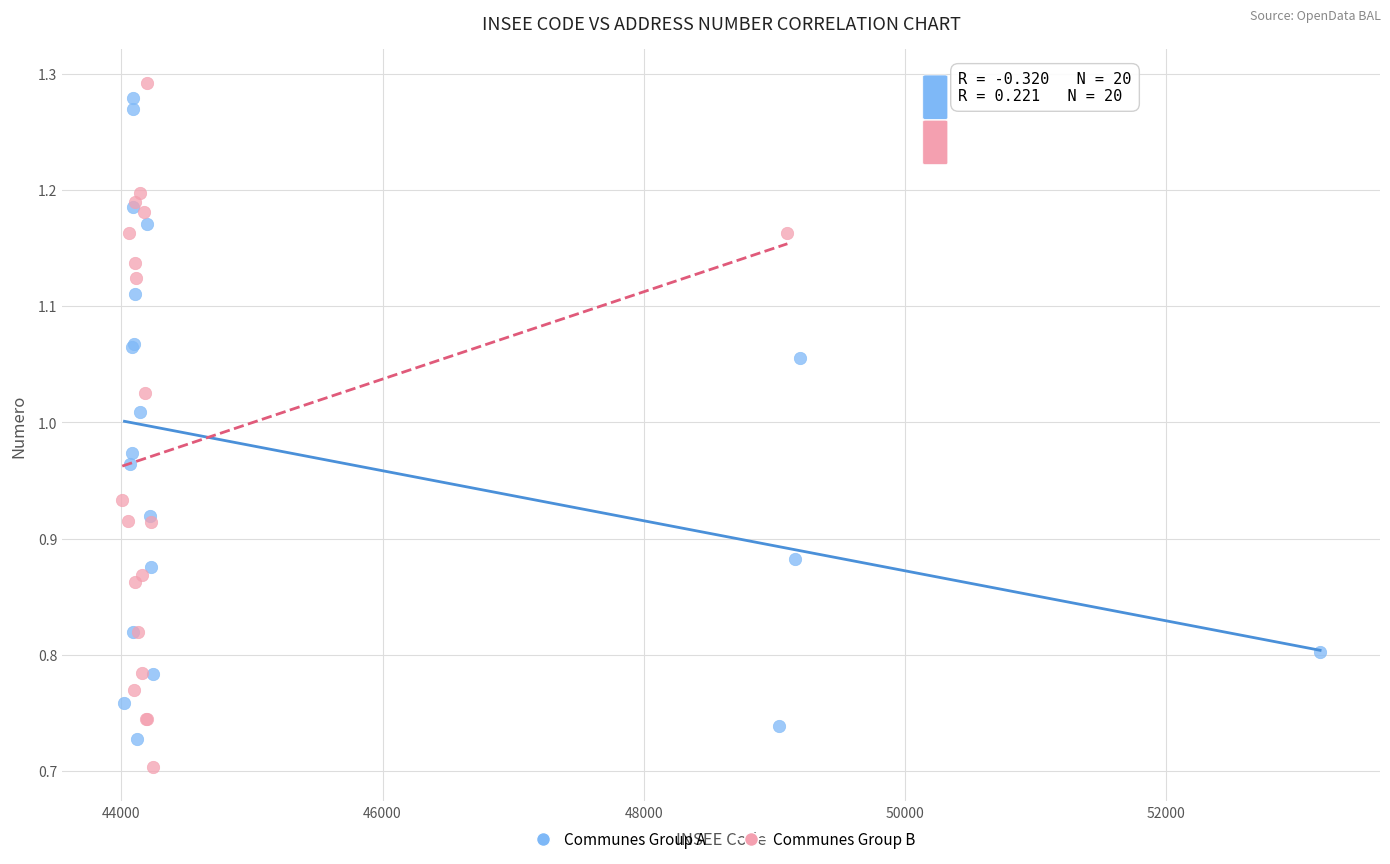

What are all the series names shown in the legend?

Communes Group A, Communes Group B